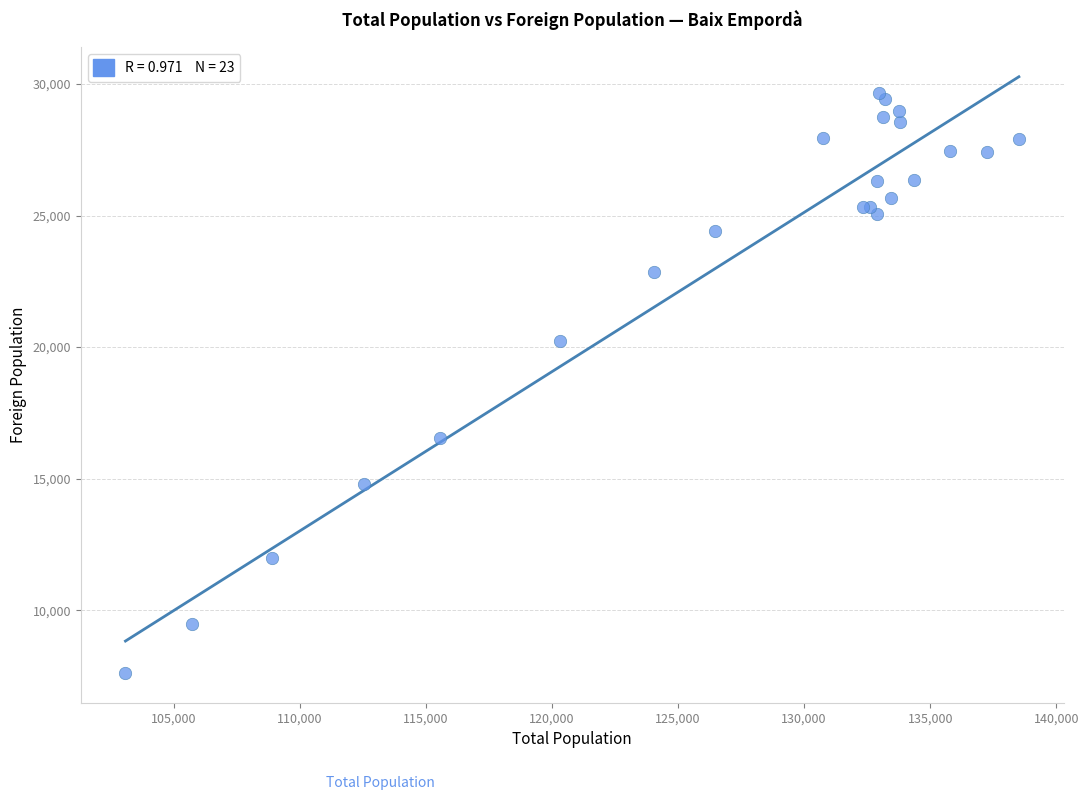

What Y value in the scatter plot is closest to 18630?

20225